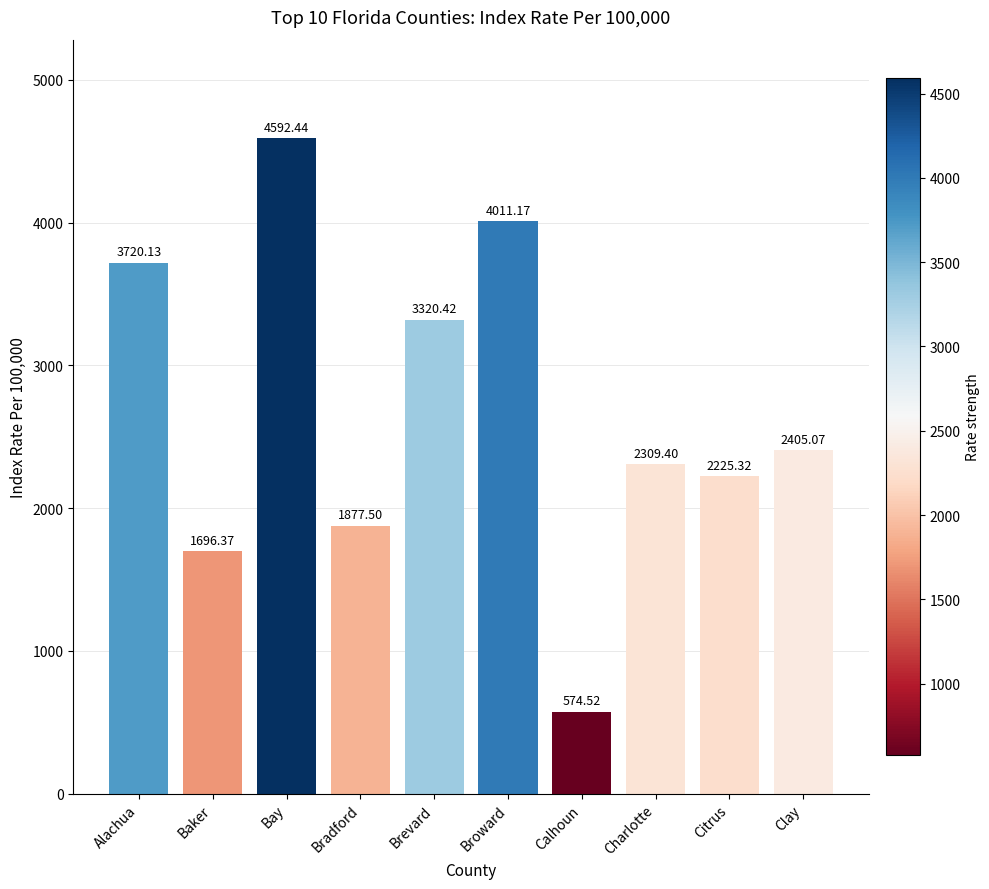

What is the label of the 5th bar from the right?

Broward